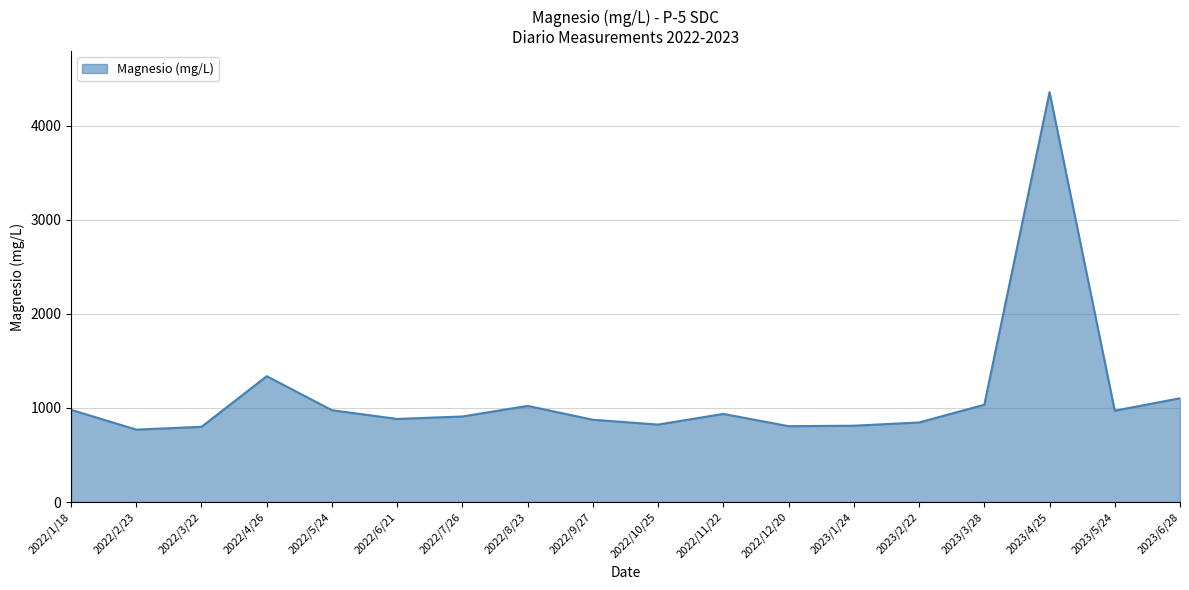

Where is the data nearest to the value 2562?

2022/4/26